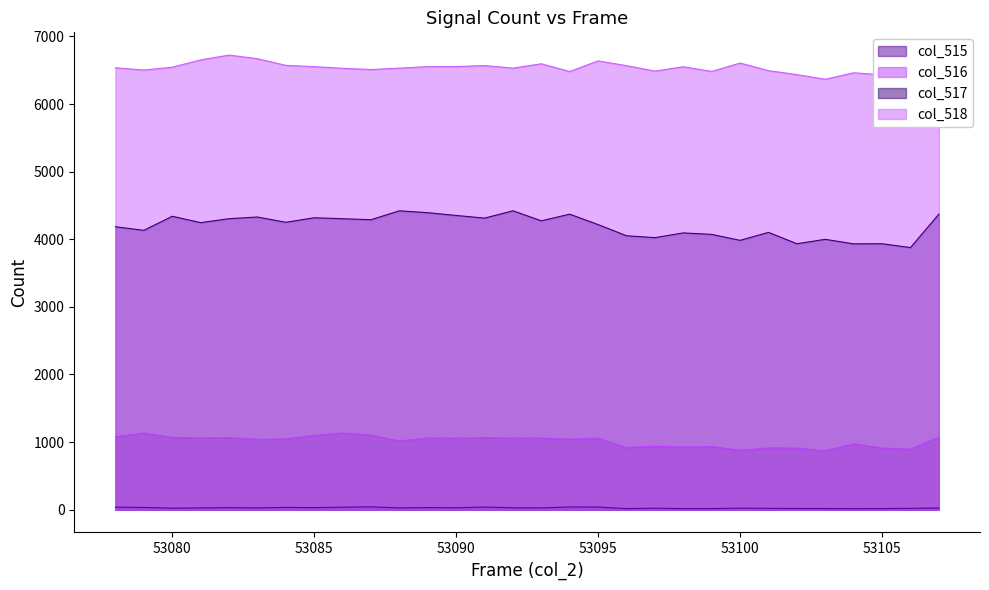

Which series has the largest total across all categories?

col_518